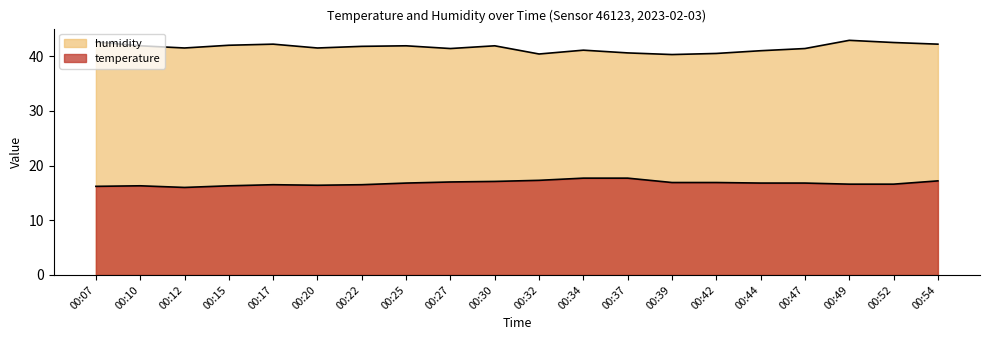

Between 00:15 and 00:44, which series saw the biggest shift?

humidity